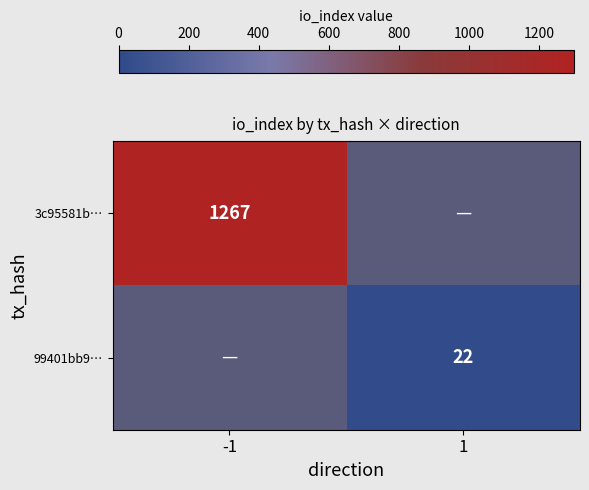

How many data points does each series have?

2